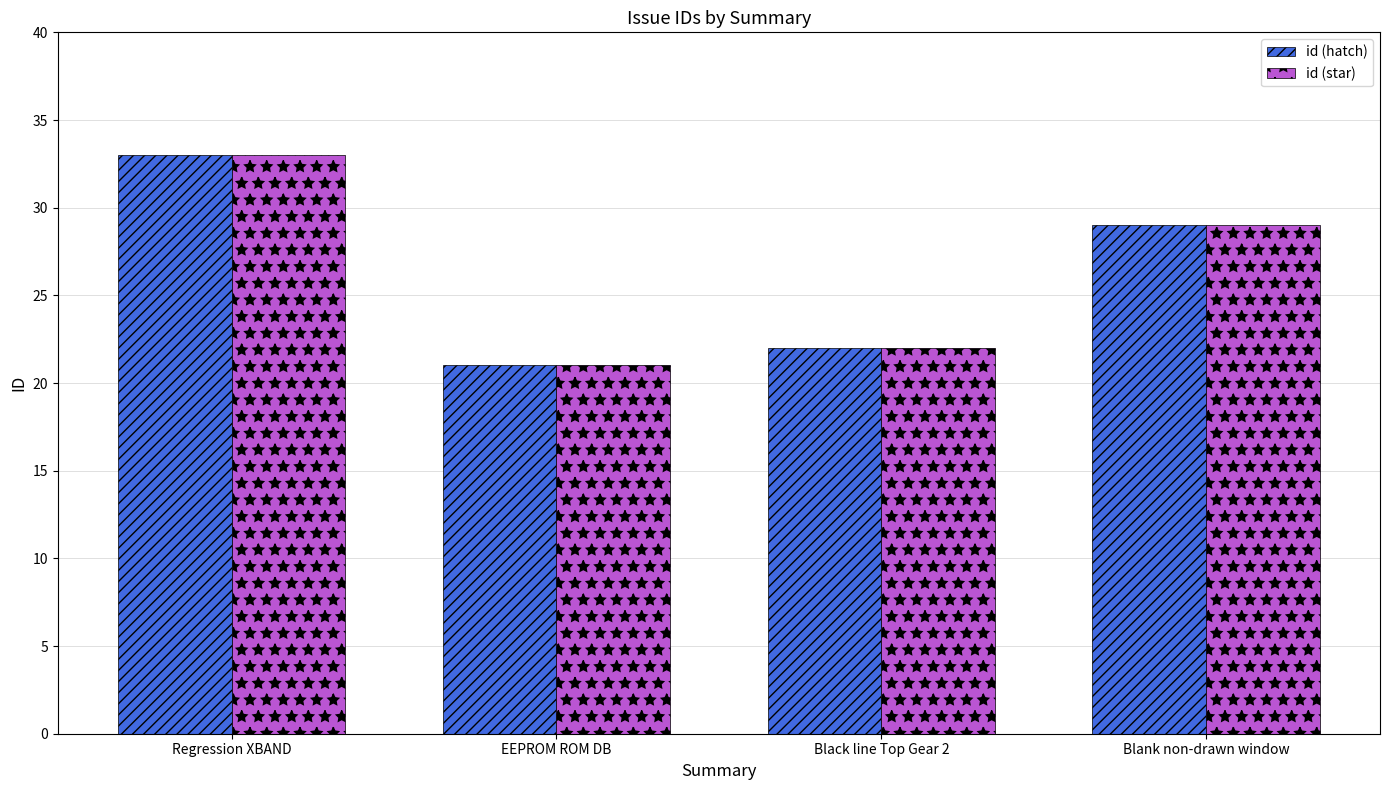

What are all the series names shown in the legend?

id (hatch), id (star)